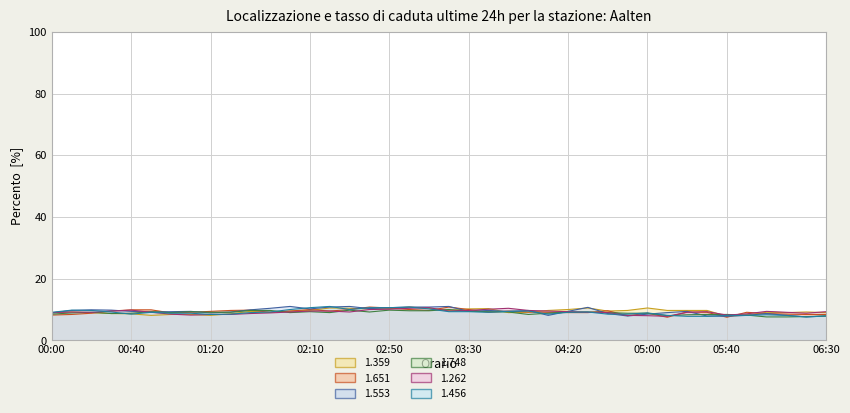

True or false: 1.748 has more than 0 interior local peaks.

True